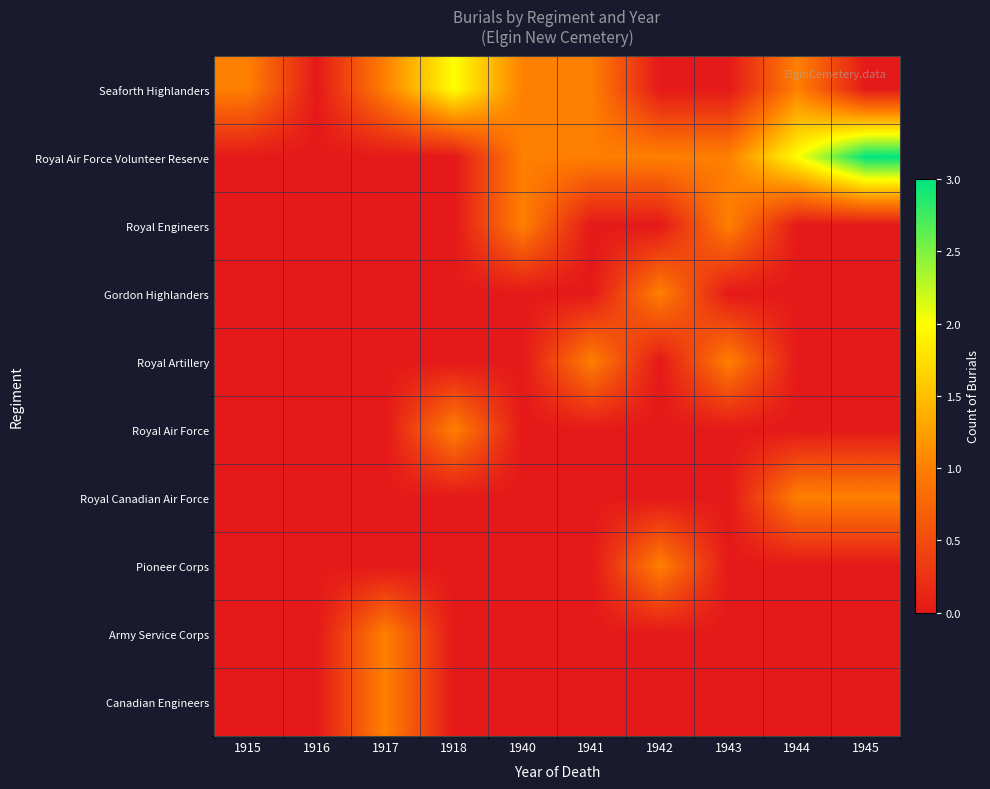

At 1917, list the series in order from largest to smallest.

Seaforth Highlanders, Army Service Corps, Canadian Engineers, Royal Air Force Volunteer Reserve, Royal Engineers, Gordon Highlanders, Royal Artillery, Royal Air Force, Royal Canadian Air Force, Pioneer Corps